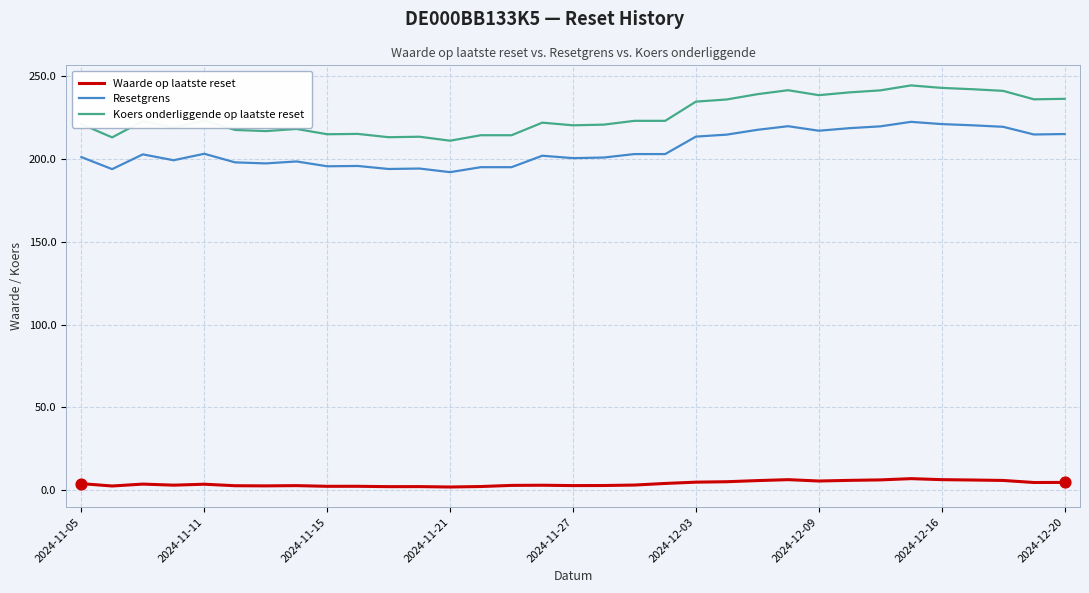

Which series has the largest range (max minus min)?

Koers onderliggende op laatste reset